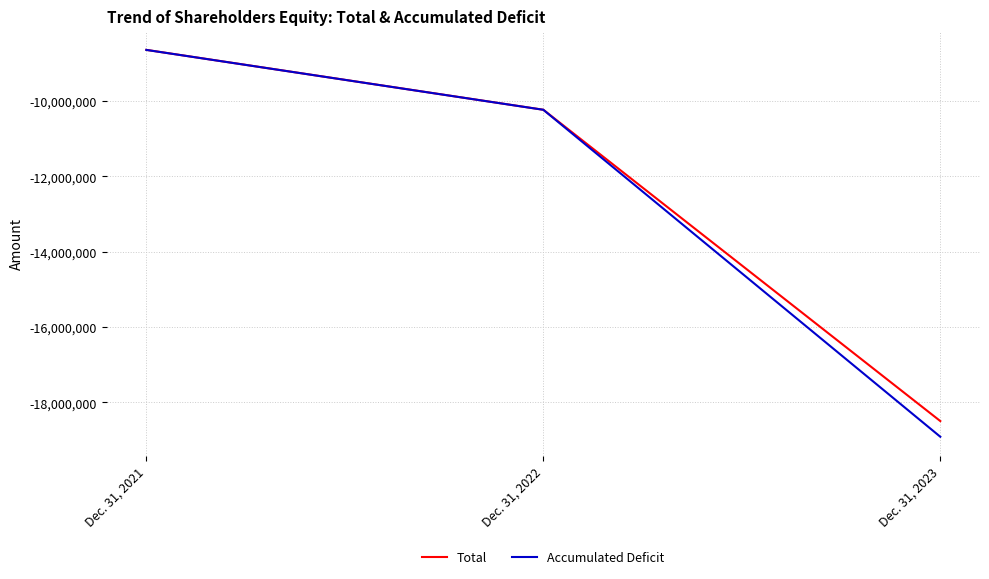

At which category is the sum across all series the highest?

Dec. 31, 2021